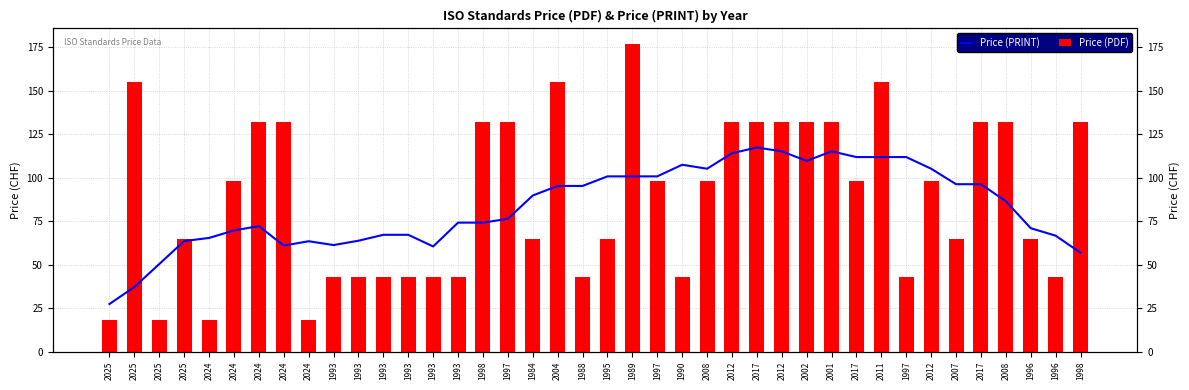

What is the lowest value of the Price (PDF) series?

18.0